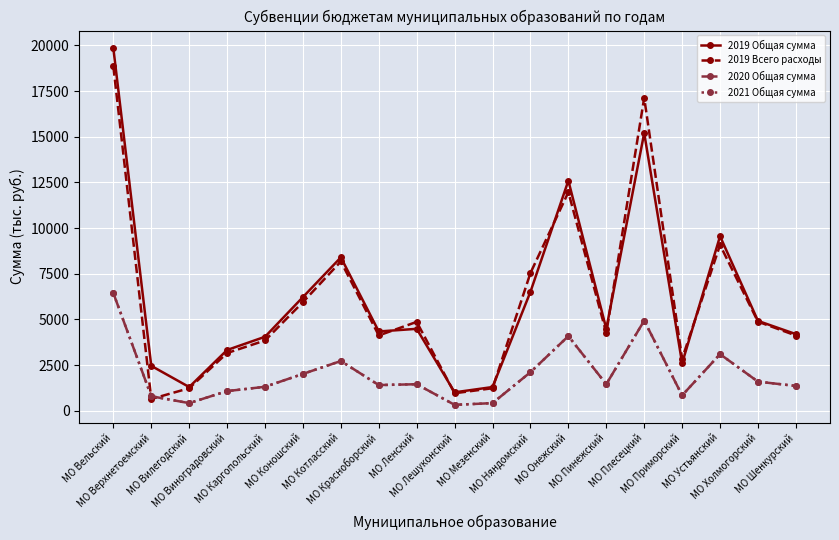

At which label does 2021 Общая сумма first exceed 1457?

МО Вельский